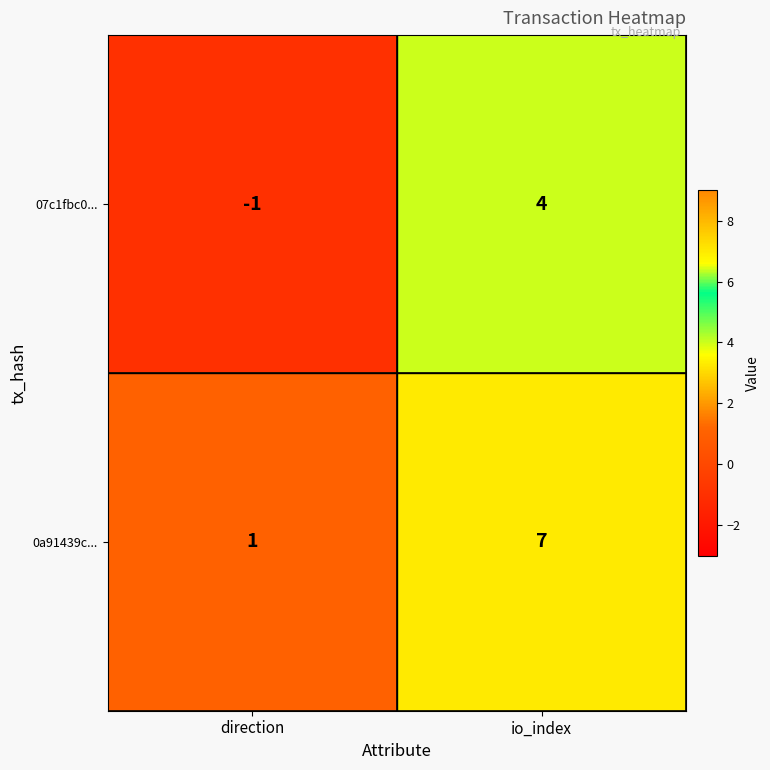

Rank the series by their maximum value, from highest to lowest.

0a91439c..., 07c1fbc0...